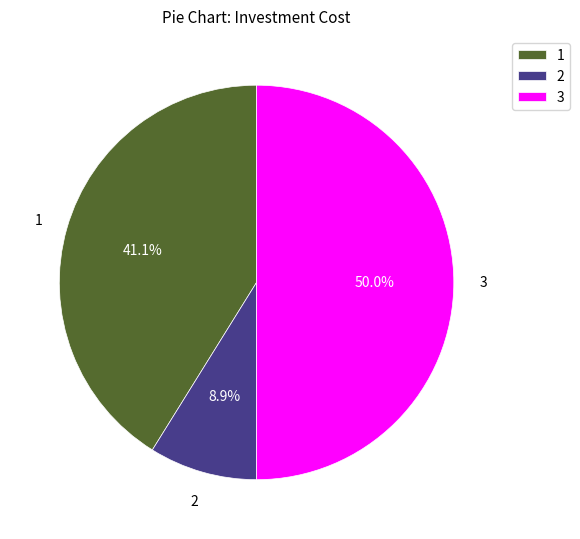

What percentage do 3 and 2 together represent?

58.9%